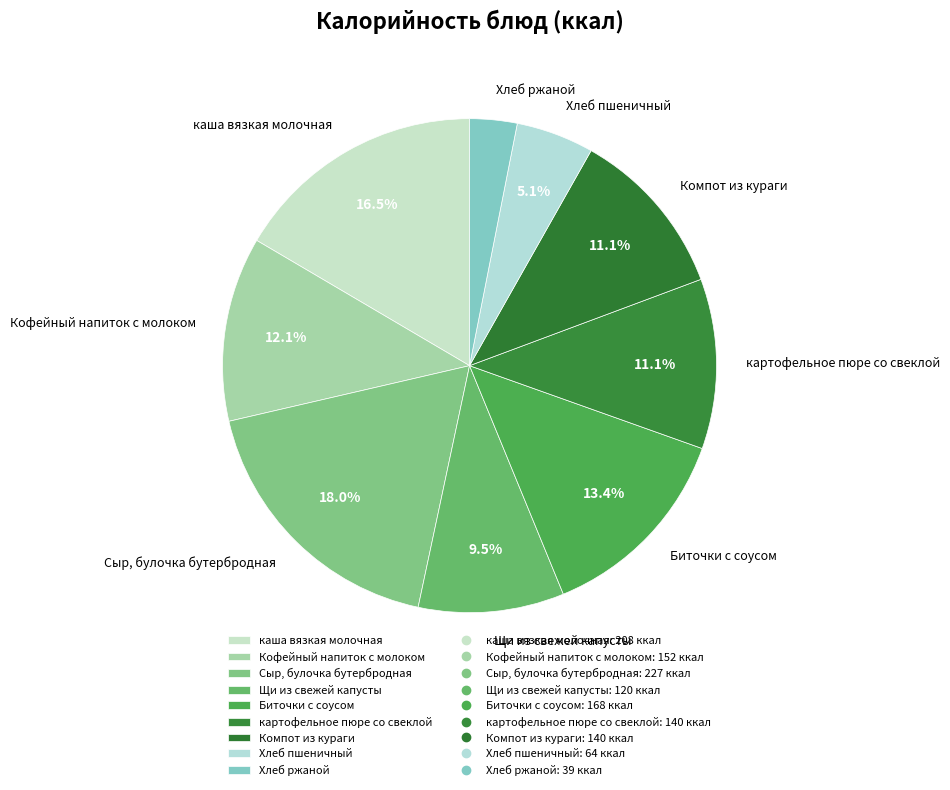

Does Сыр, булочка бутербродная represent more than half of the total?

No